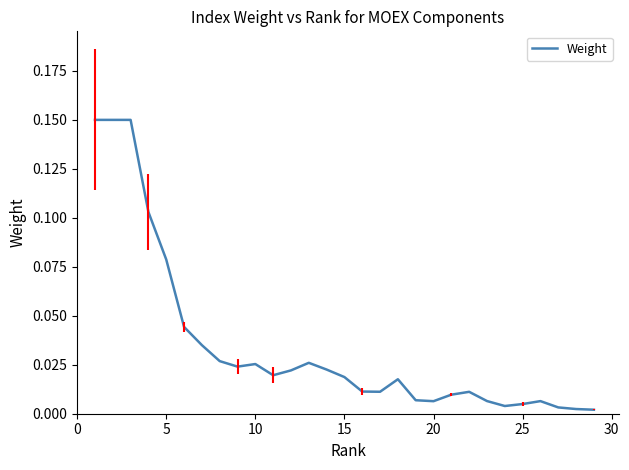

Is this an area chart (filled region under the line)?

No